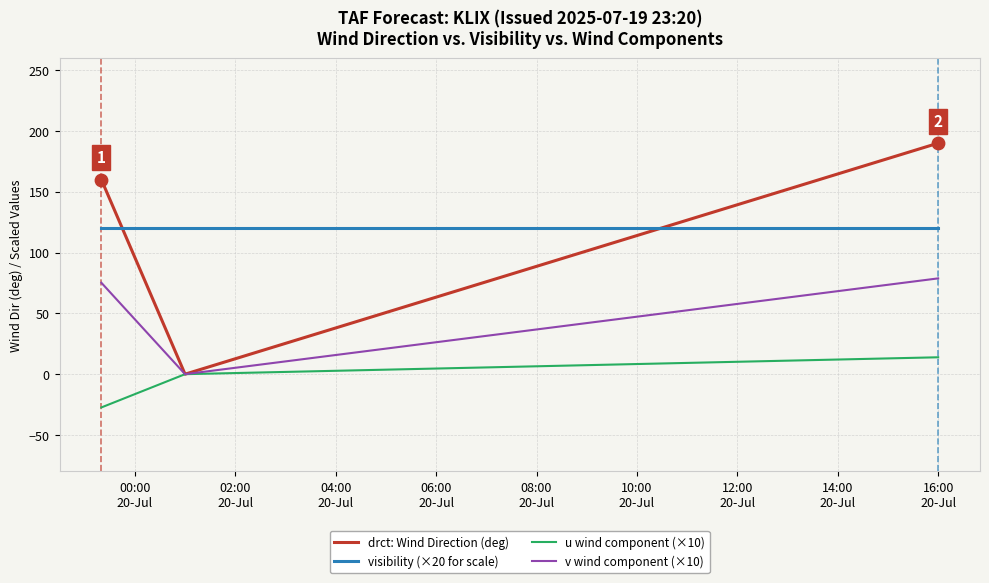

Which series has the largest range (max minus min)?

drct: Wind Direction (deg)